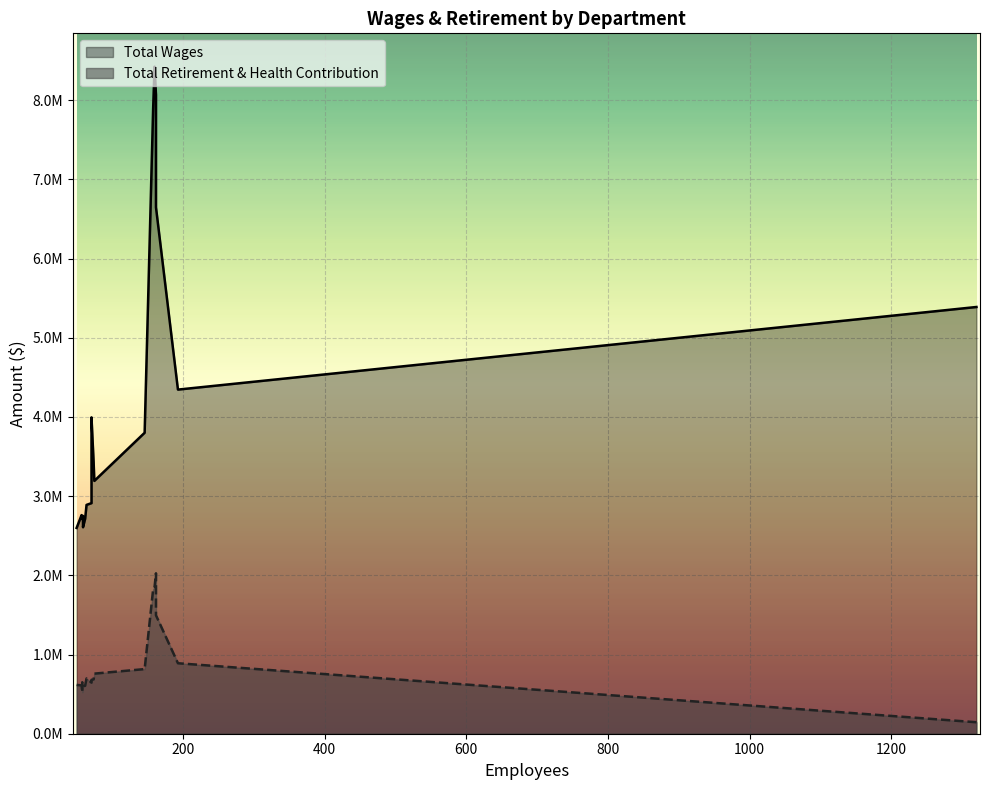

What is the approximate value of Total Wages at 59?

2607294